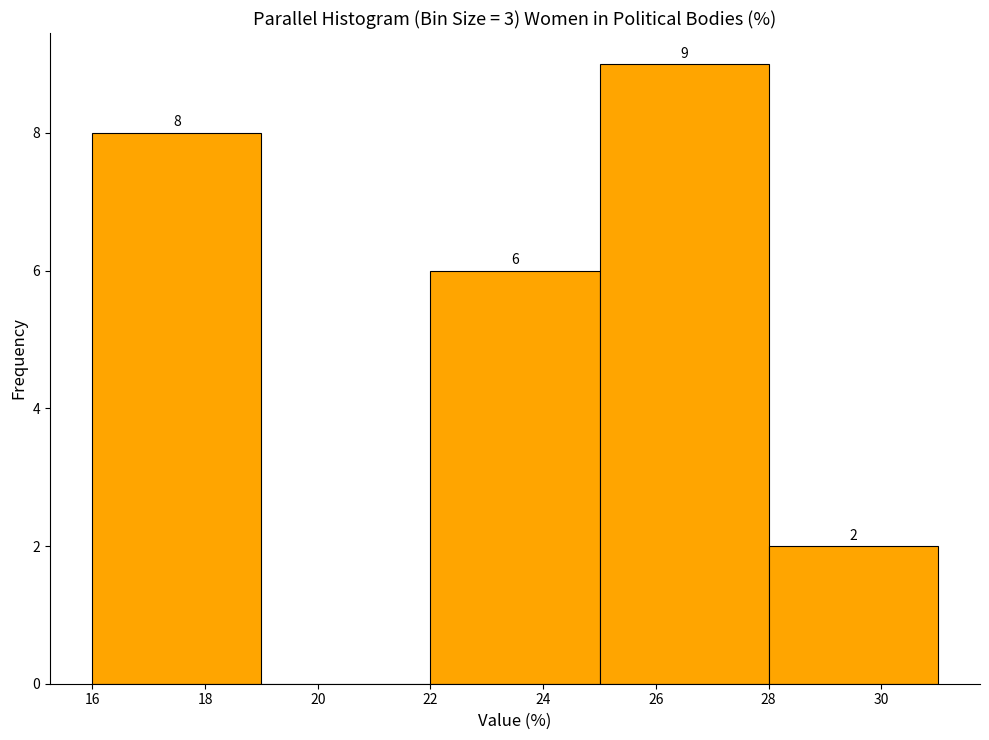

Which range on the x-axis has the tallest bar?

25 to 28